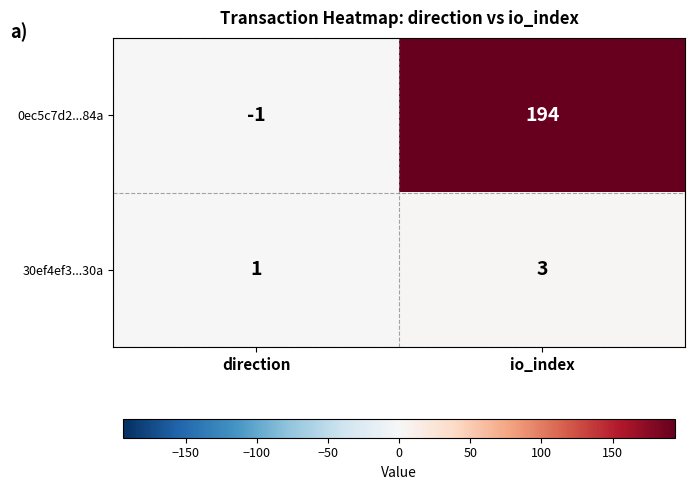

What is the sum of all 30ef4ef3...30a values?

4